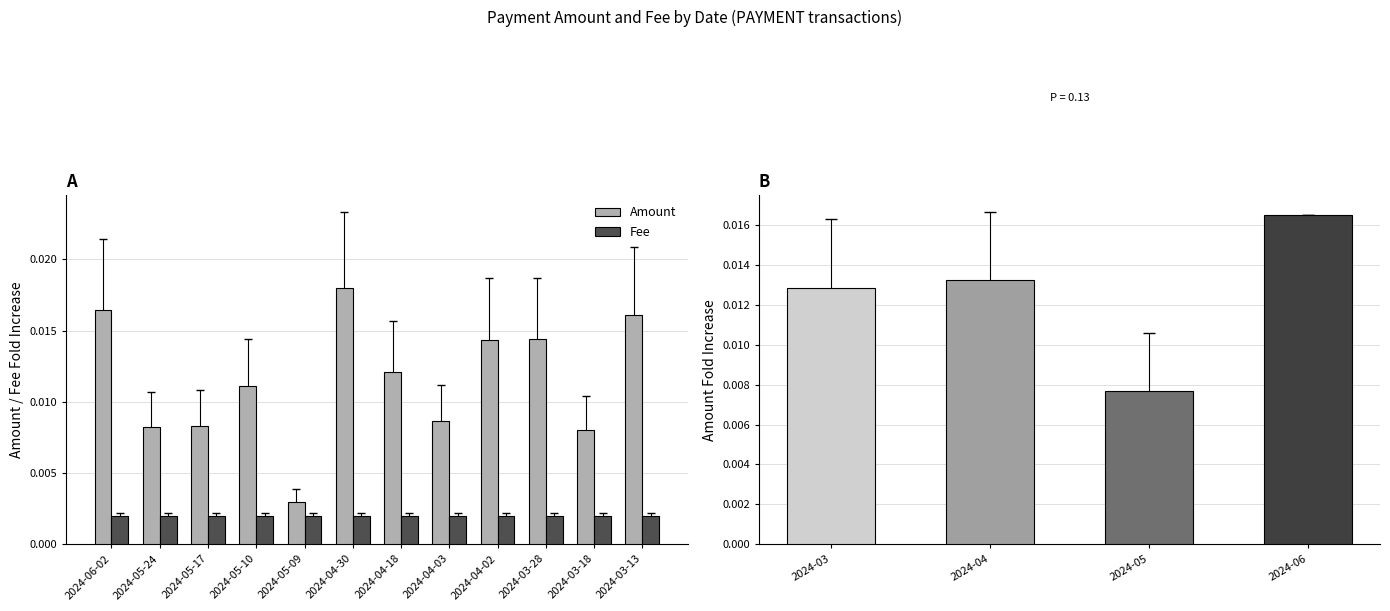

List the labels in order of value, largest first.

2024-04-30, 2024-06-02, 2024-03-13, 2024-03-28, 2024-04-02, 2024-04-18, 2024-05-10, 2024-04-03, 2024-05-17, 2024-05-24, 2024-03-18, 2024-05-09